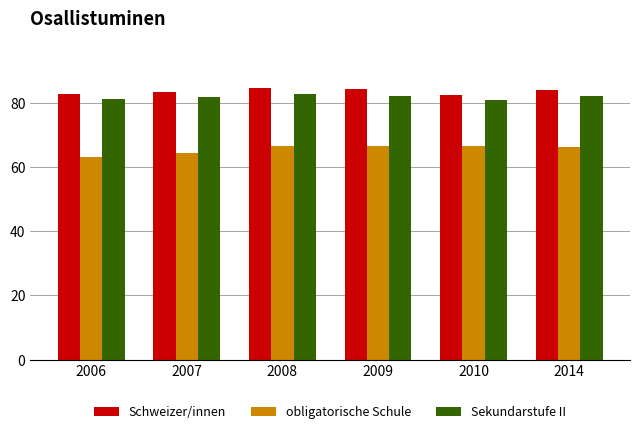

At which label is obligatorische Schule closest to 64?

2007